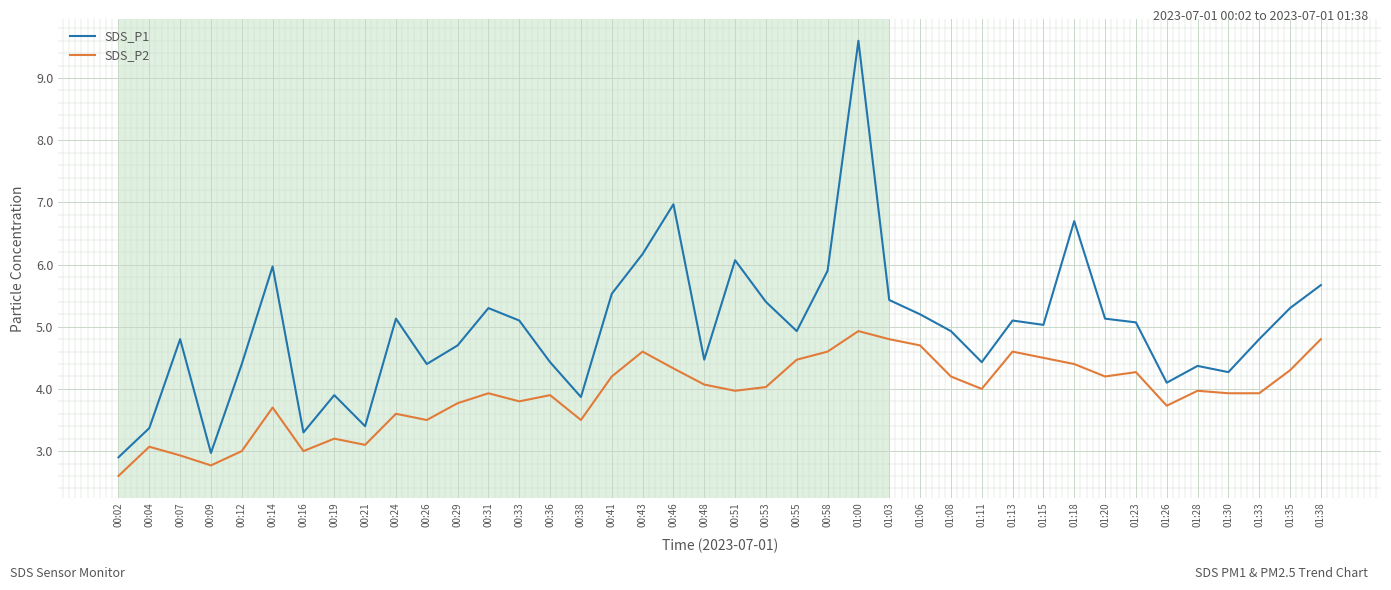

Where does the SDS_P1 series first go above 5?

00:14